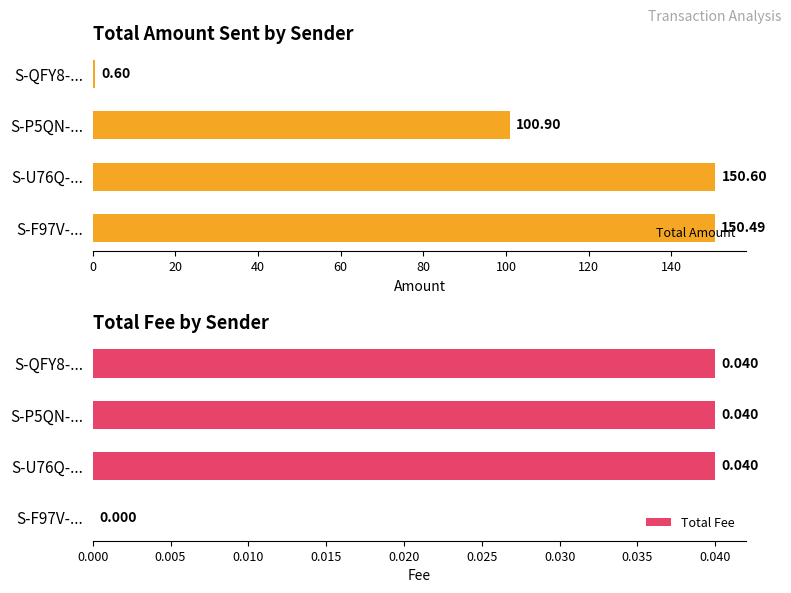

Rank the categories by Total Amount value from lowest to highest.

S-QFY8-..., S-P5QN-..., S-F97V-..., S-U76Q-...